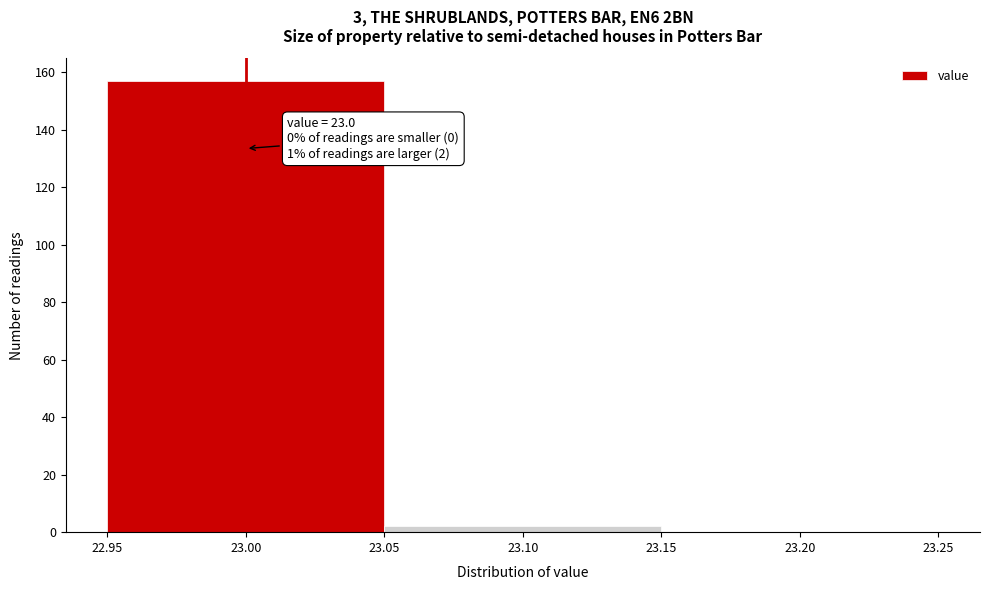

Over which range of the x-axis is the bar tallest?

22.95 to 23.05